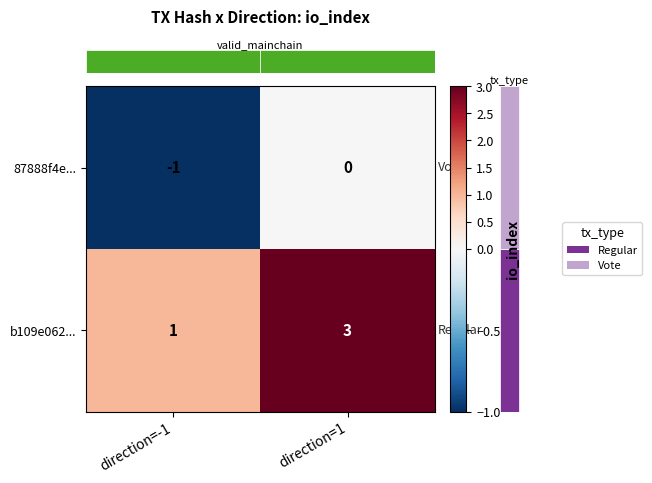

Which series has the largest range (max minus min)?

b109e062...